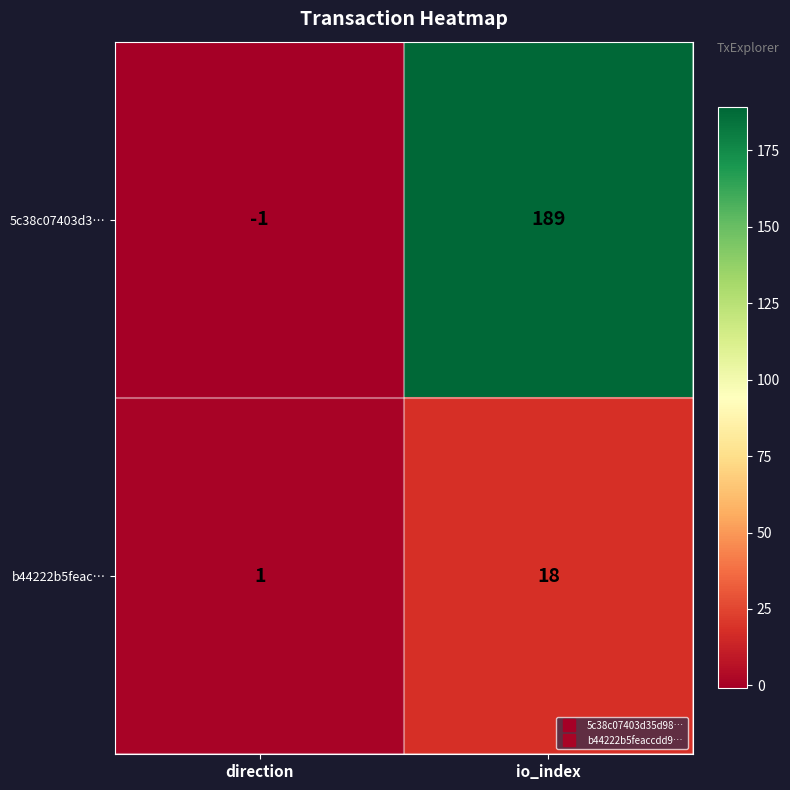

Rank the categories by 5c38c07403d3… value from highest to lowest.

io_index, direction